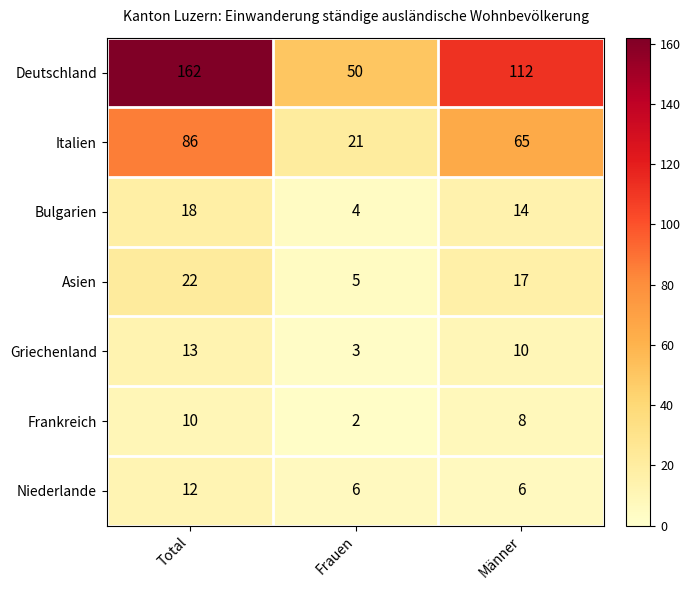

Count the number of categories in the chart.

3